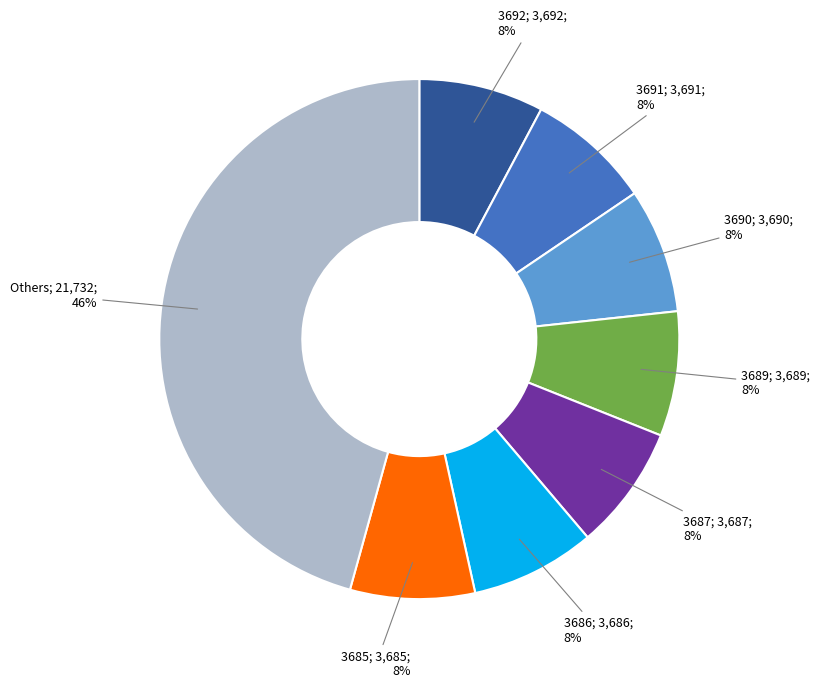

To the nearest percent, what is the average slice percentage?

12%